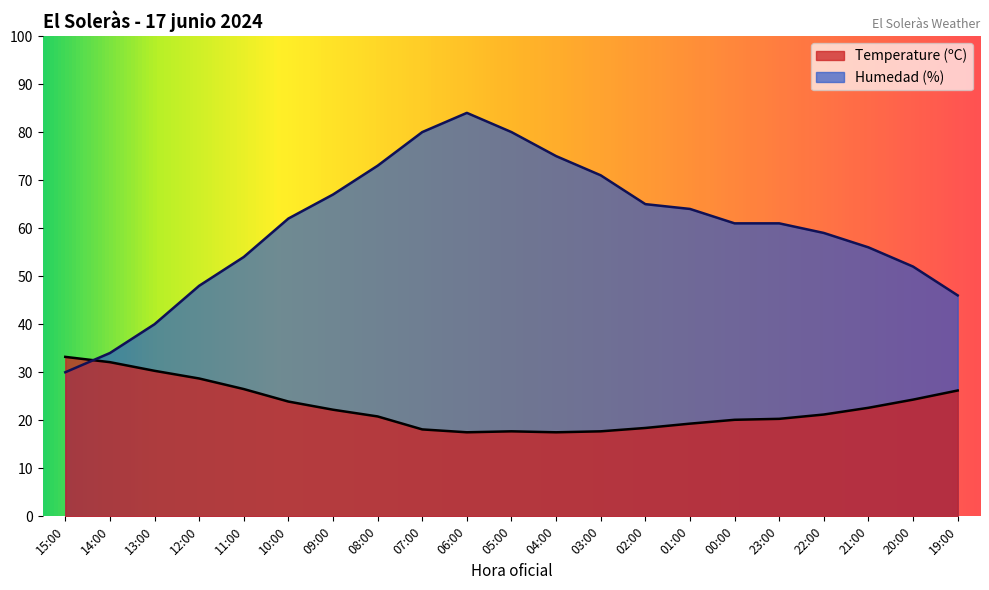

Where is Humedad (%) nearest to the value 57?

21:00